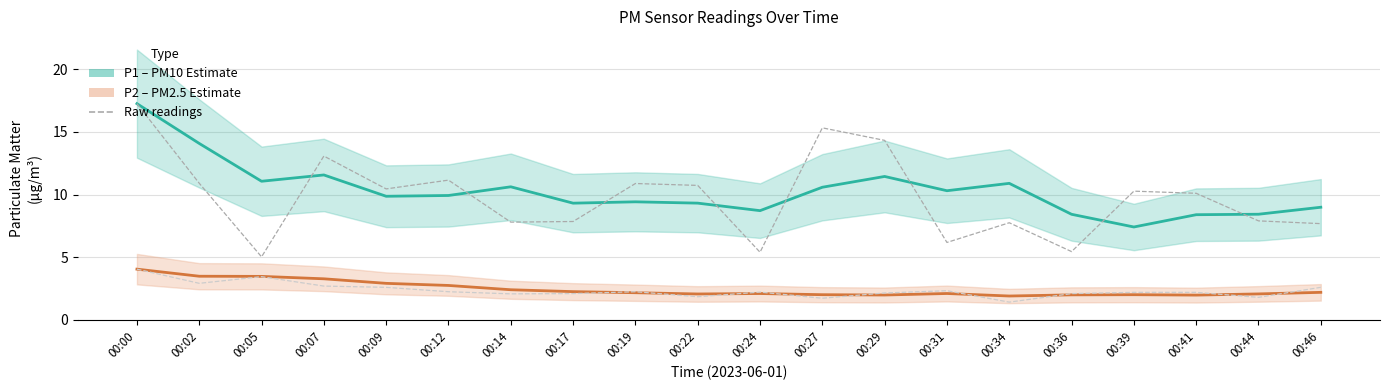

Reading left to right, list all the values displayed in this chart.

P1 (PM10) estimate: 00:00=17.2	00:02=14.1	00:05=11.1	00:07=11.6	00:09=9.9	00:12=9.9	00:14=10.6	00:17=9.3	00:19=9.4	00:22=9.3	00:24=8.7	00:27=10.6	00:29=11.4	00:31=10.3	00:34=10.9	00:36=8.4	00:39=7.4	00:41=8.4	00:44=8.4	00:46=9.0
P2 (PM2.5) estimate: 00:00=4.0	00:02=3.5	00:05=3.5	00:07=3.3	00:09=2.9	00:12=2.8	00:14=2.4	00:17=2.3	00:19=2.2	00:22=2.1	00:24=2.1	00:27=2.0	00:29=2.0	00:31=2.1	00:34=1.9	00:36=2.0	00:39=2.0	00:41=2.0	00:44=2.1	00:46=2.2
P1 raw: 00:00=17.2	00:02=10.9	00:05=5.0	00:07=13.1	00:09=10.4	00:12=11.2	00:14=7.8	00:17=7.8	00:19=10.9	00:22=10.7	00:24=5.4	00:27=15.3	00:29=14.3	00:31=6.2	00:34=7.8	00:36=5.5	00:39=10.3	00:41=10.1	00:44=7.9	00:46=7.7
P2 raw: 00:00=4.0	00:02=2.9	00:05=3.5	00:07=2.7	00:09=2.6	00:12=2.2	00:14=2.1	00:17=2.1	00:19=2.2	00:22=1.9	00:24=2.2	00:27=1.7	00:29=2.1	00:31=2.3	00:34=1.4	00:36=2.1	00:39=2.2	00:41=2.2	00:44=1.8	00:46=2.6